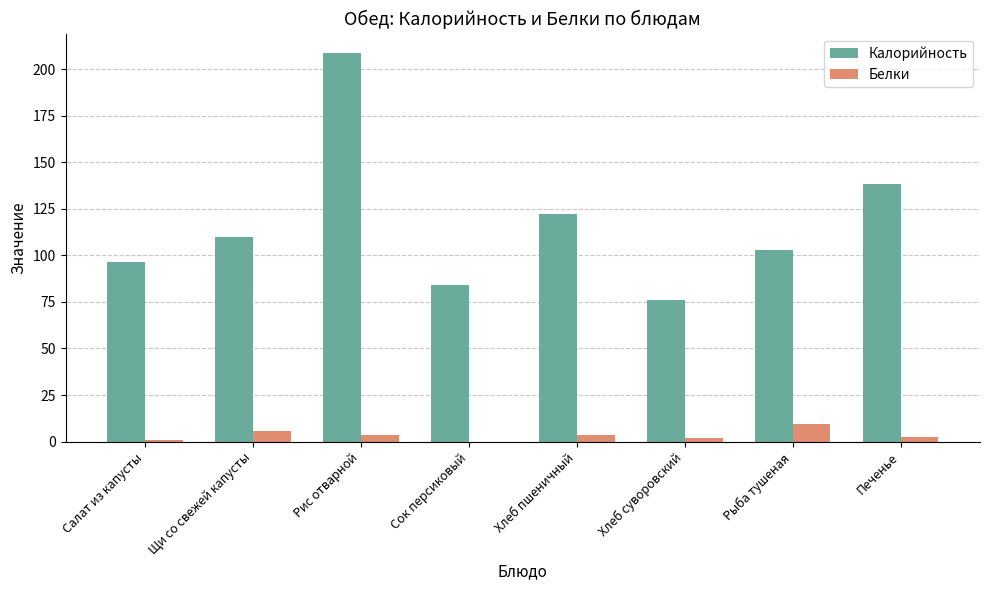

At which label is Калорийность closest to 142?

Печенье